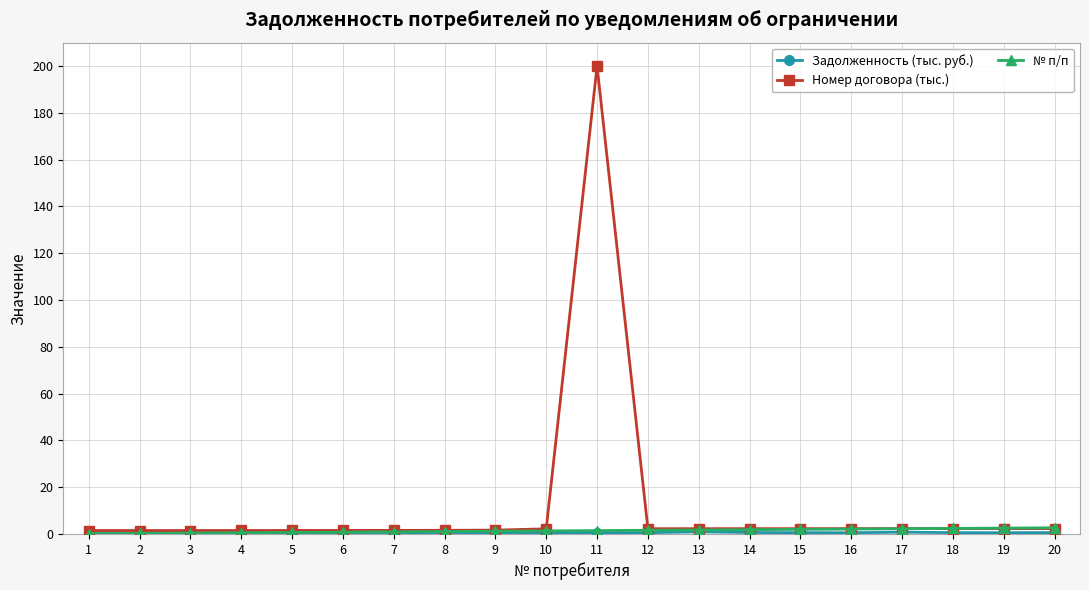

True or false: № п/п has a value of 0.7 at 5.

True